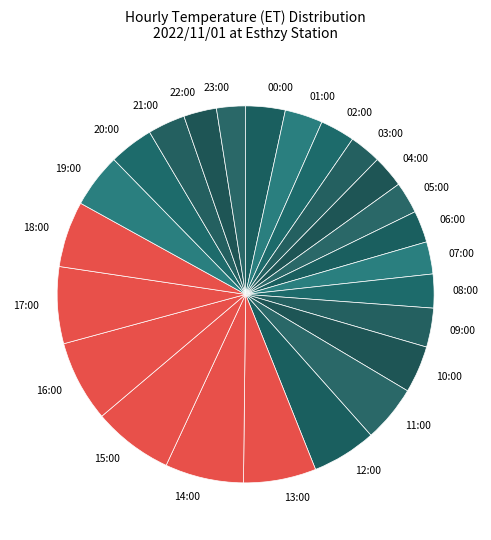

True or false: 06:00 accounts for 3% of the total.

True